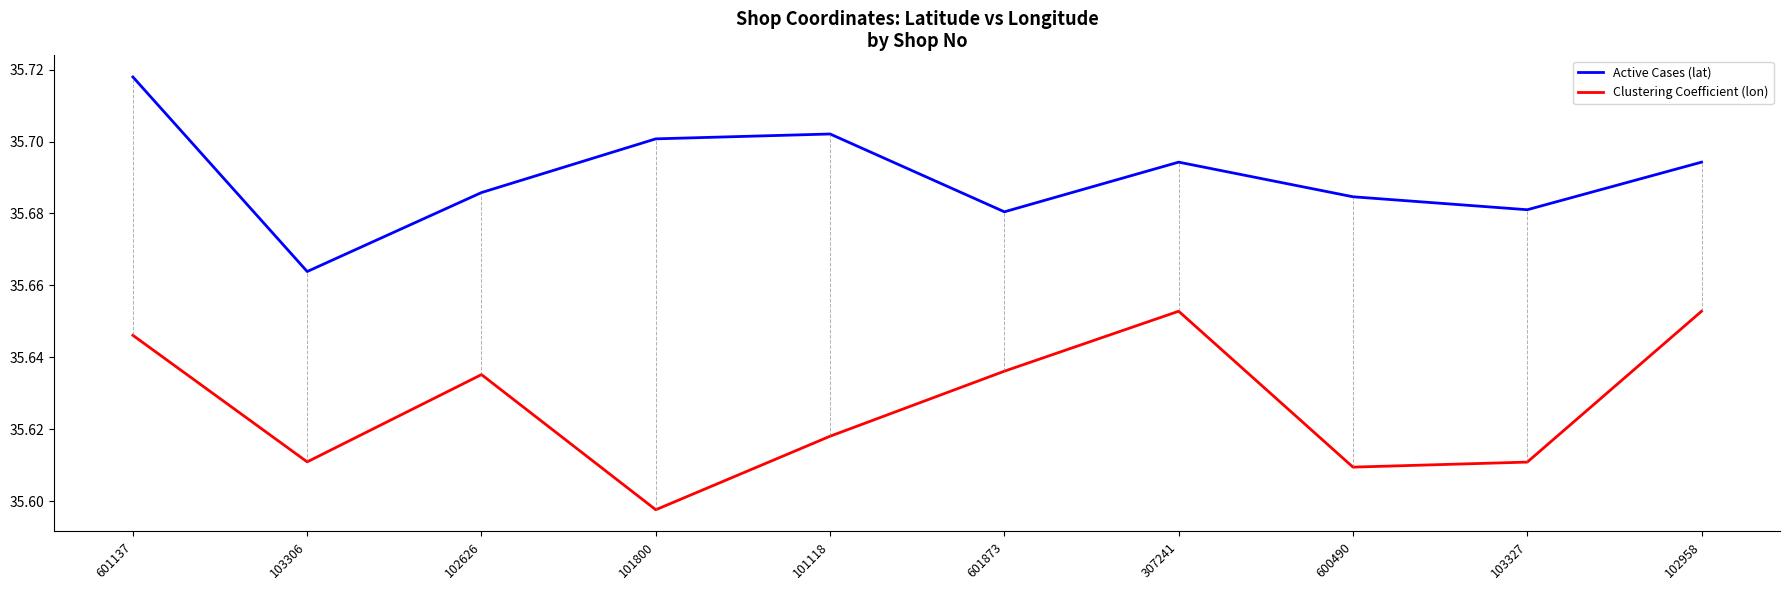

The Active Cases (lat) series shows 54.3 at 102958. True or false?

False